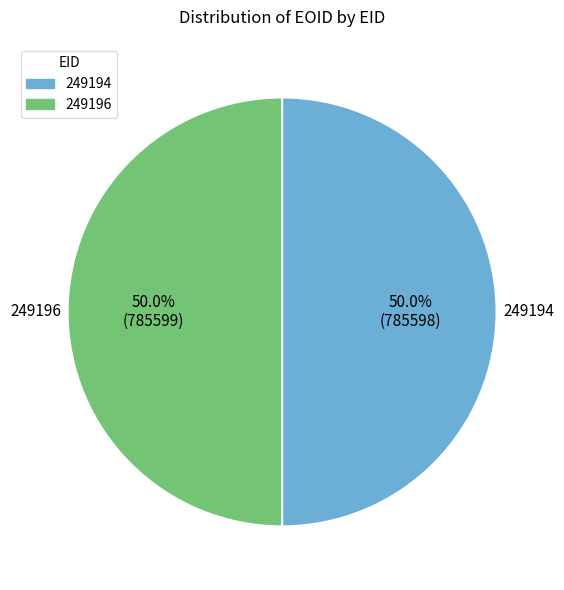

Combined, do 249194 and 249196 account for over 50%?

Yes